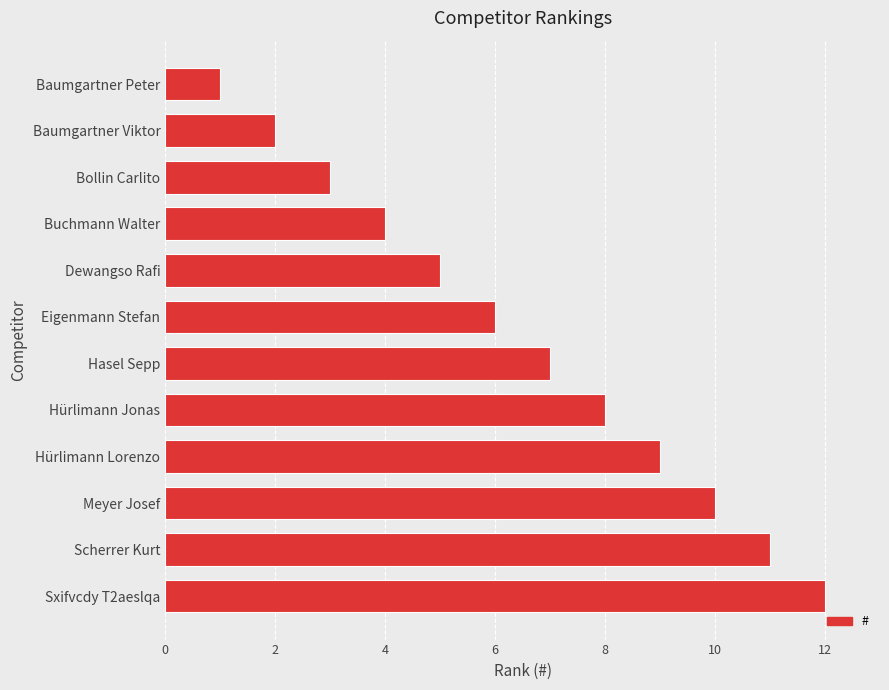

What is the difference between the values at Baumgartner Viktor and Scherrer Kurt?

9